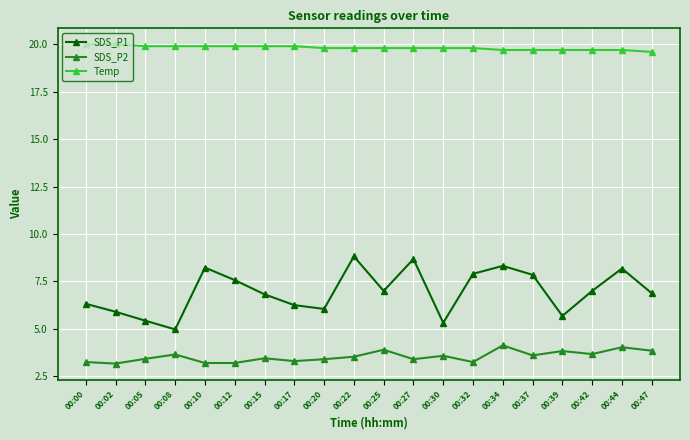

Is the value of SDS_P2 at 00:27 greater than the value of SDS_P1 at 00:27?

No